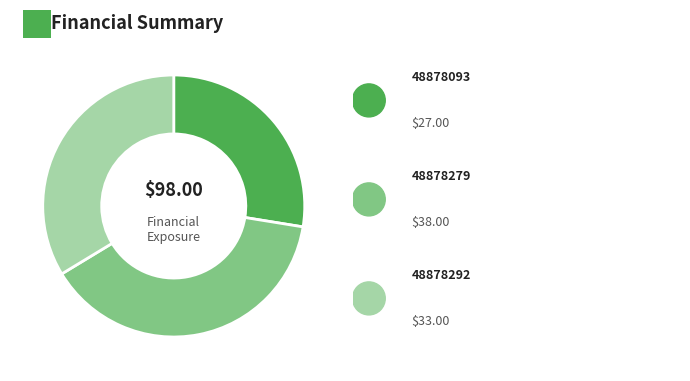

Does any single category account for the majority?

No